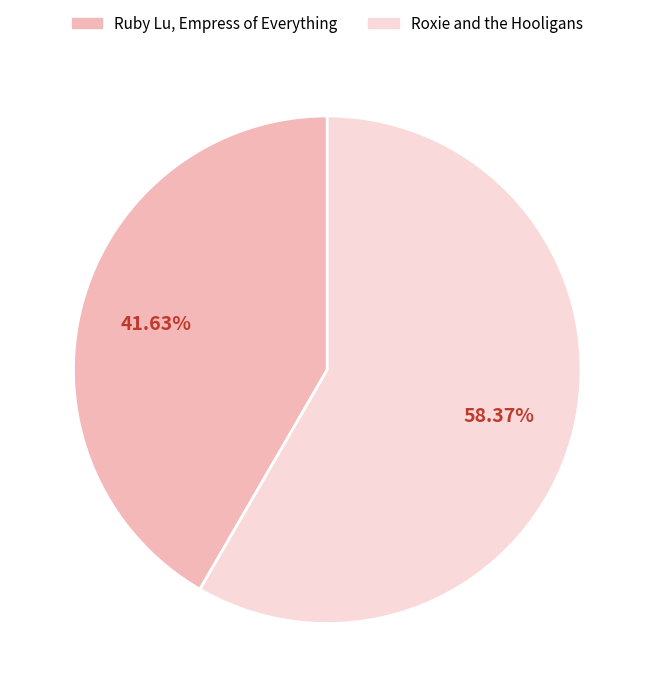

To the nearest percent, what is the combined percentage of Ruby Lu, Empress of Everything and Roxie and the Hooligans?

100%